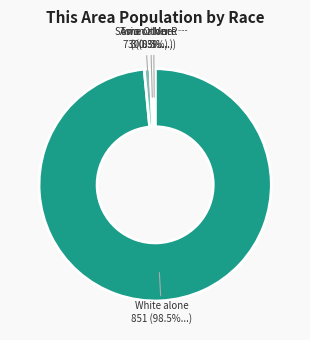

Is there any slice that represents more than half of the pie?

Yes